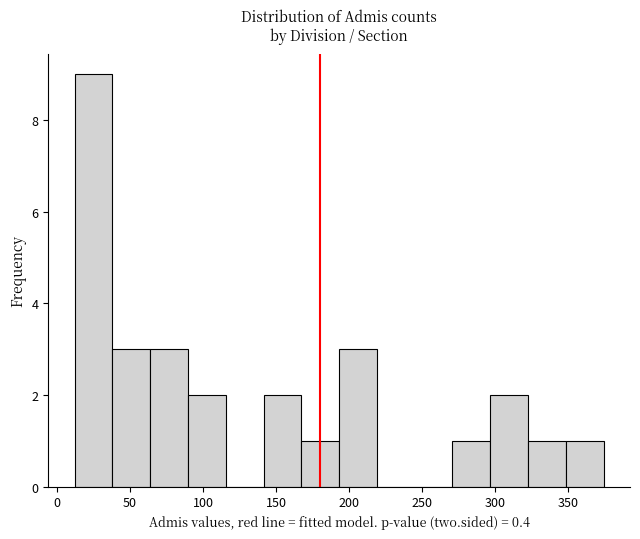

Which range on the x-axis has the tallest bar?

10 to 40